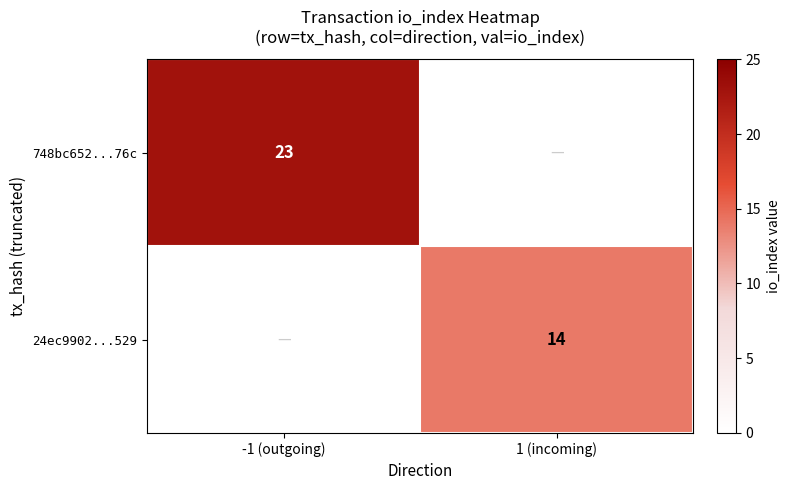

True or false: 24ec9902...529 has a value of 20 at 1 (incoming).

False